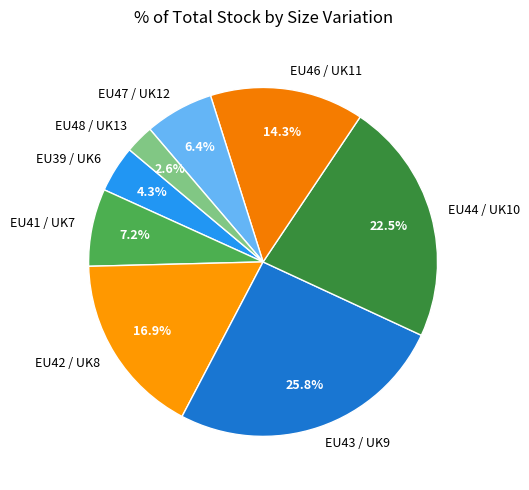

What portion of the pie excludes EU39 / UK6?

95.7%